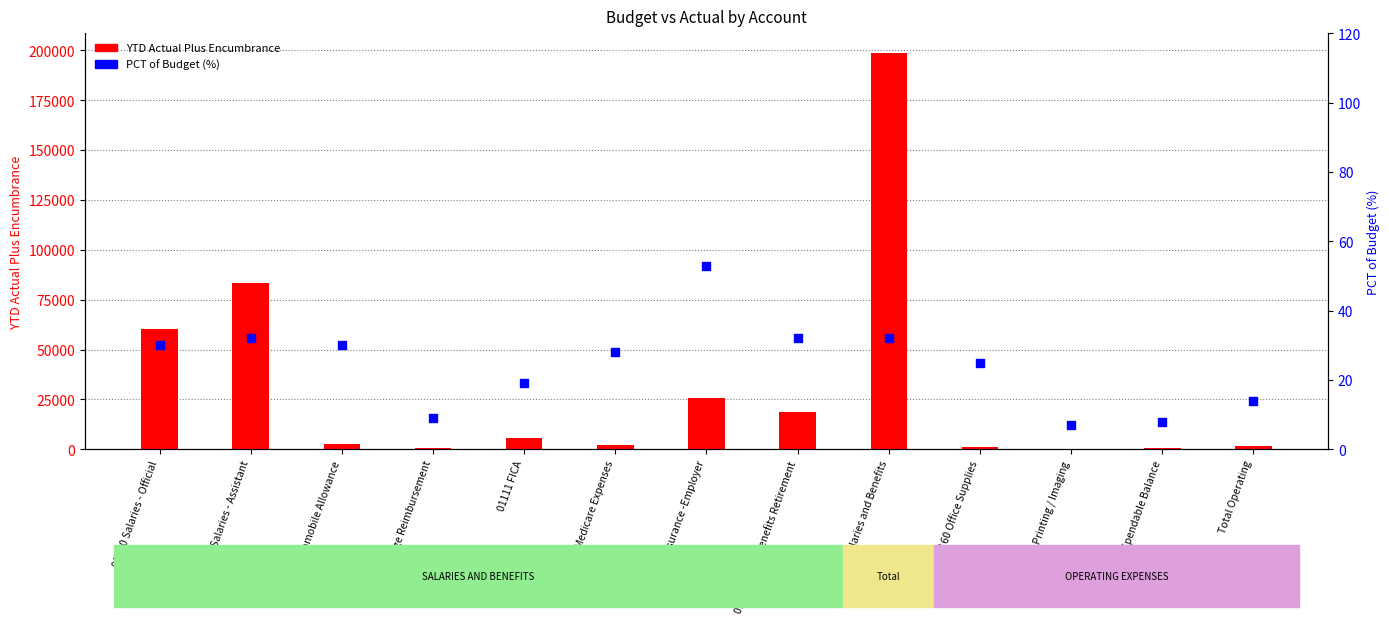

Is the value of YTD Actual Plus Encumbrance at 01020 Salaries - Assistant greater than the value of PCT of Budget at 01111 FICA?

Yes